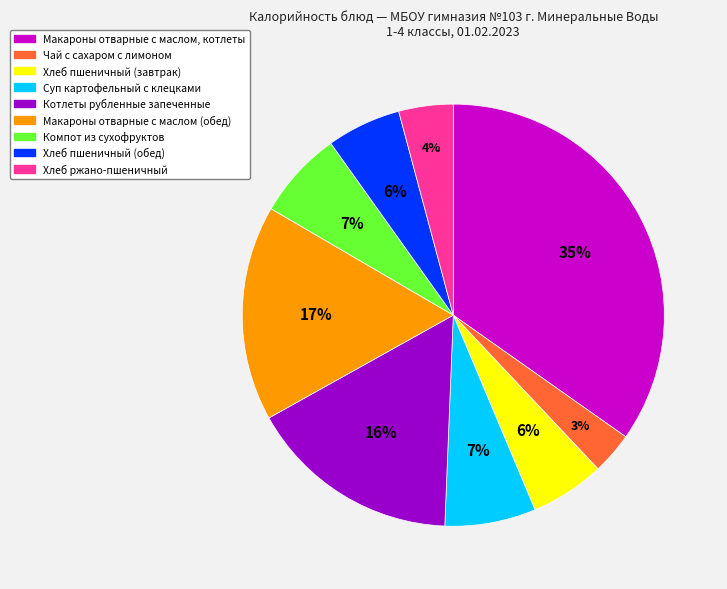

Between Макароны отварные с маслом (обед) and Компот из сухофруктов, which is larger?

Макароны отварные с маслом (обед)